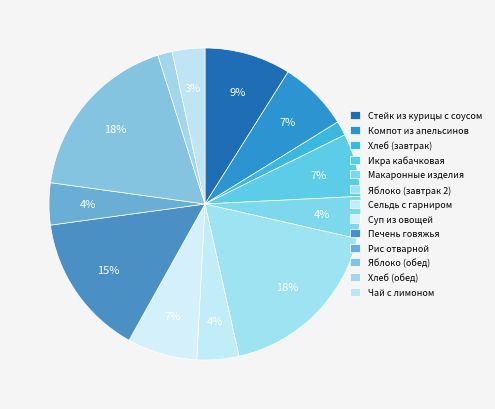

To the nearest percent, what is the average slice percentage?

8%